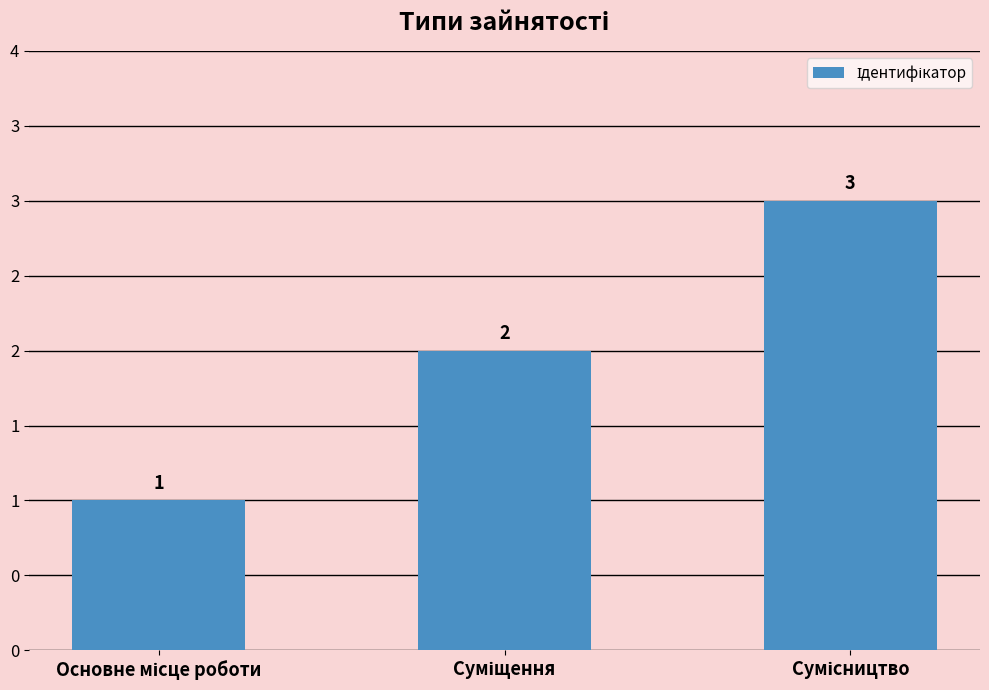

Which label corresponds to the smallest value in the chart?

Основне місце роботи